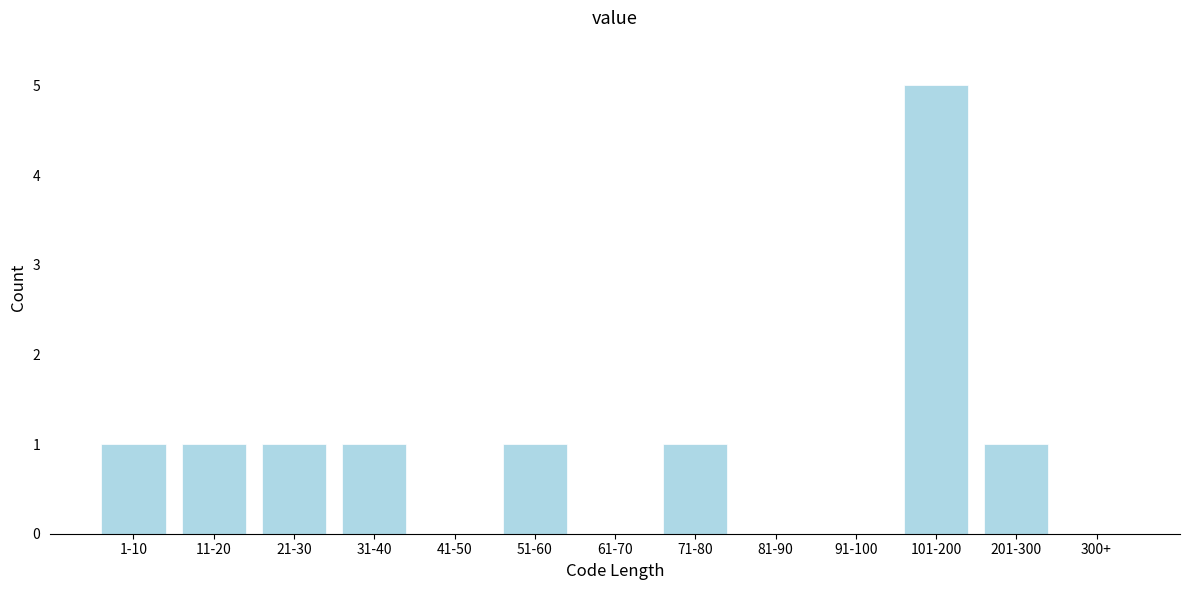

Reading left to right, transcribe all the data shown in this chart.

1-10=1	11-20=1	21-30=1	31-40=1	41-50=0	51-60=1	61-70=0	71-80=1	81-90=0	91-100=0	101-200=5	201-300=1	300+=0